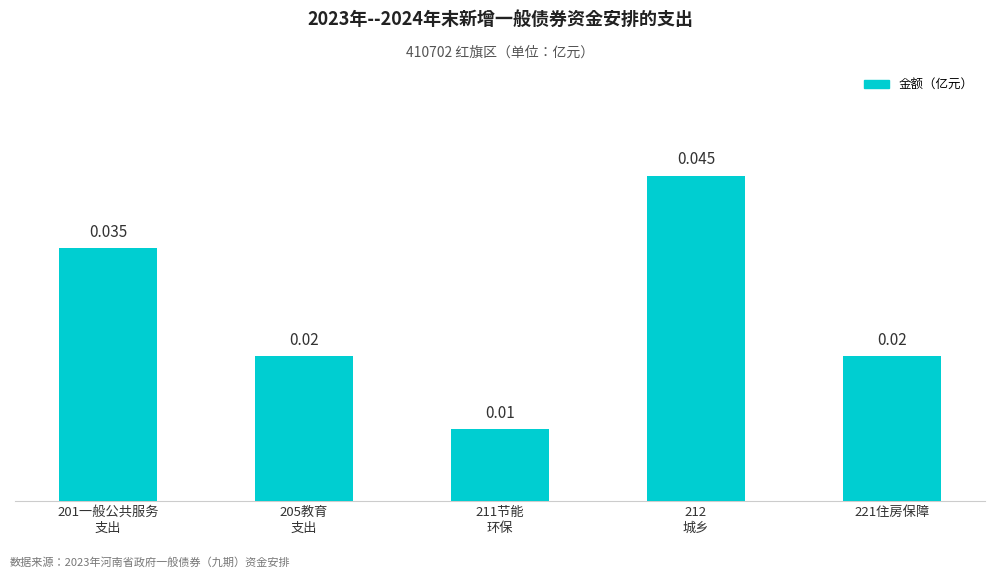

Count the values in the range 0 to 1.

5